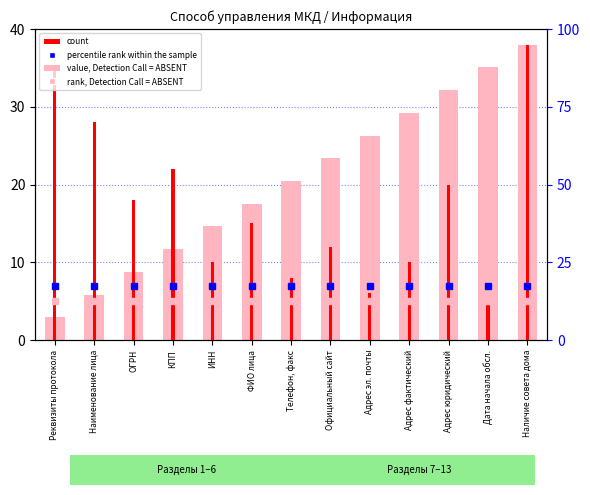

What is the difference between the count values at Официальный сайт and ИНН?

2.0